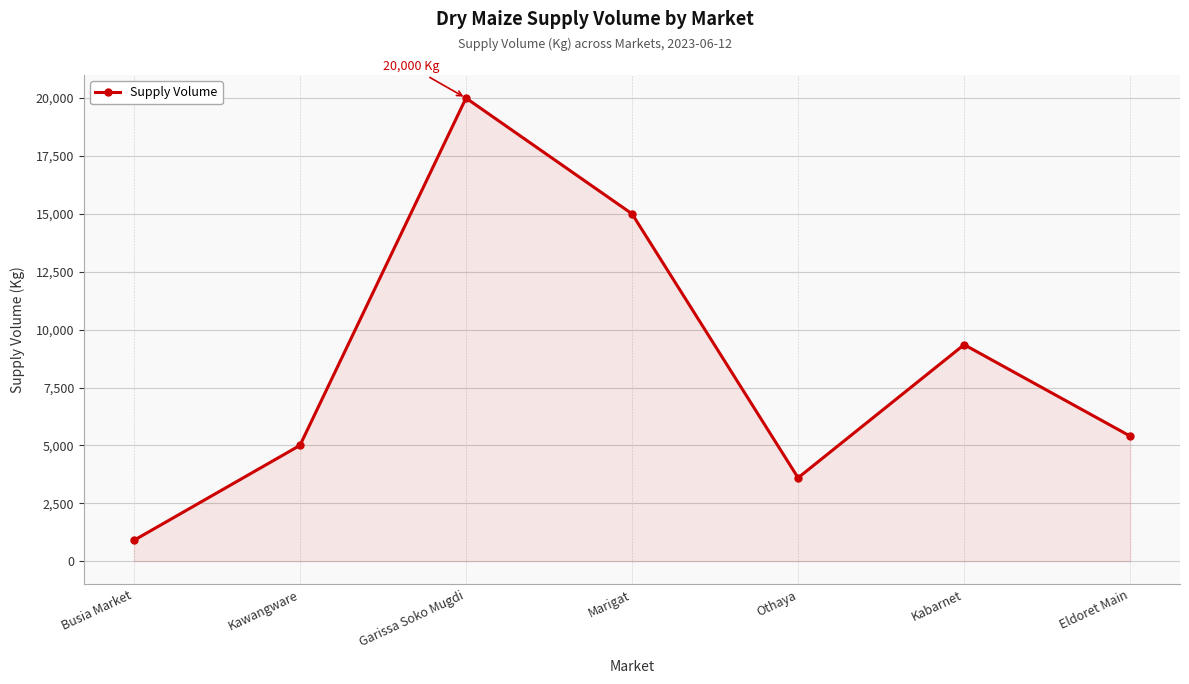

Read the value at Marigat, to the nearest 50.

15000